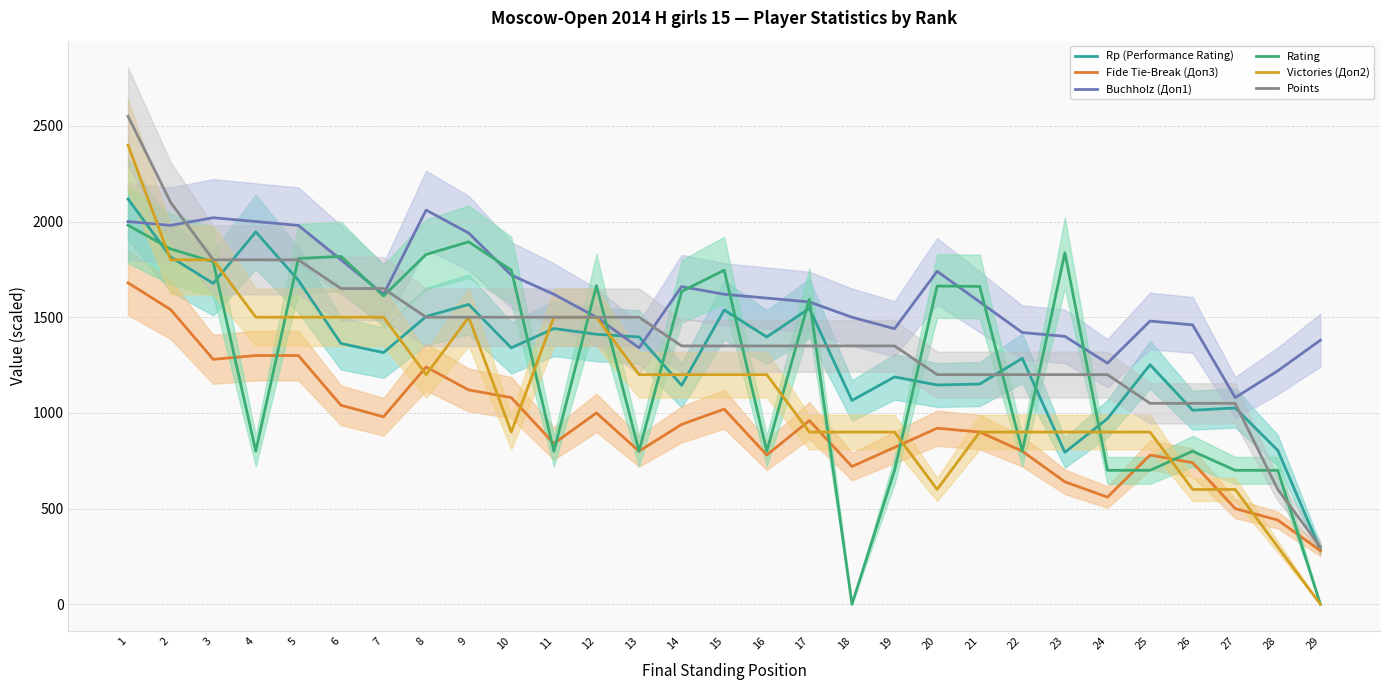

What is the maximum value for Victories (Доп2)?

2400